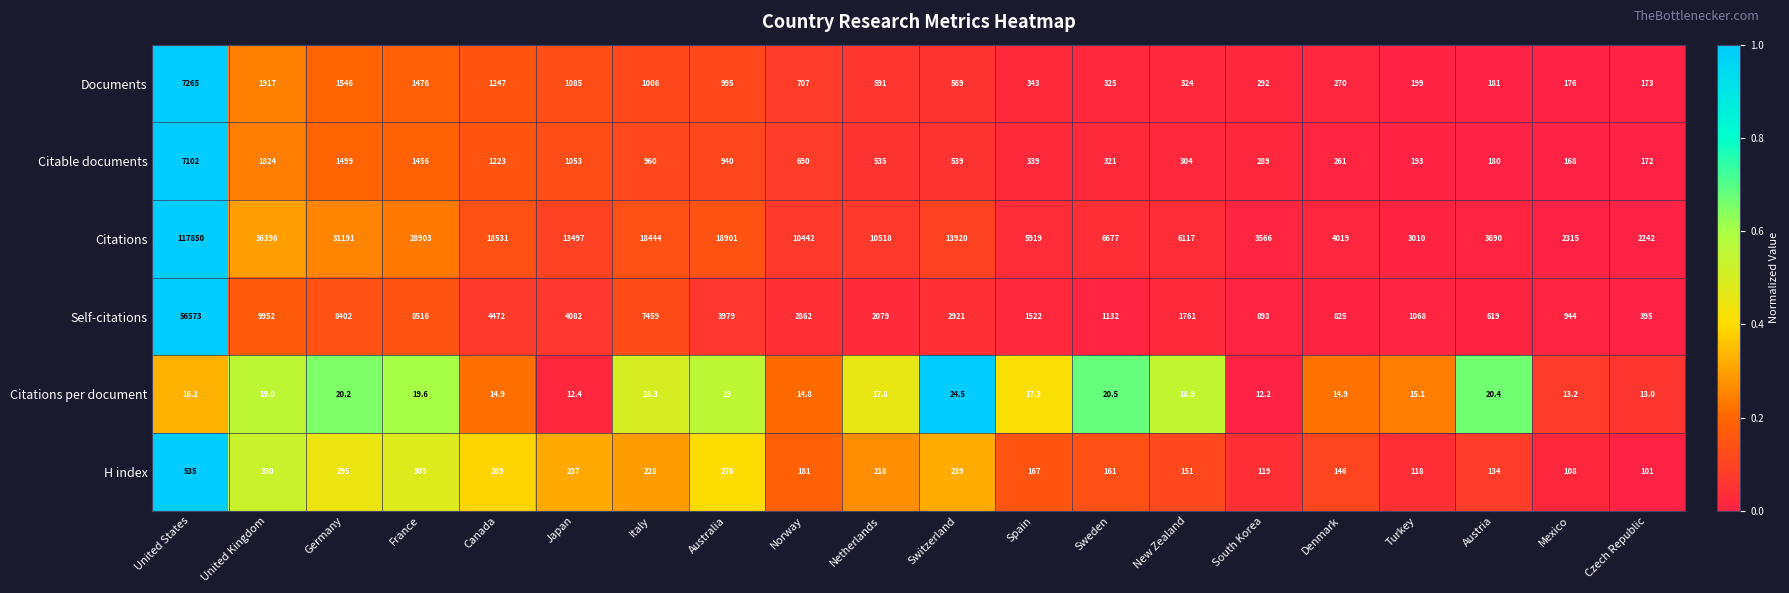

Is it true that Documents equals 343.0 at Spain?

True